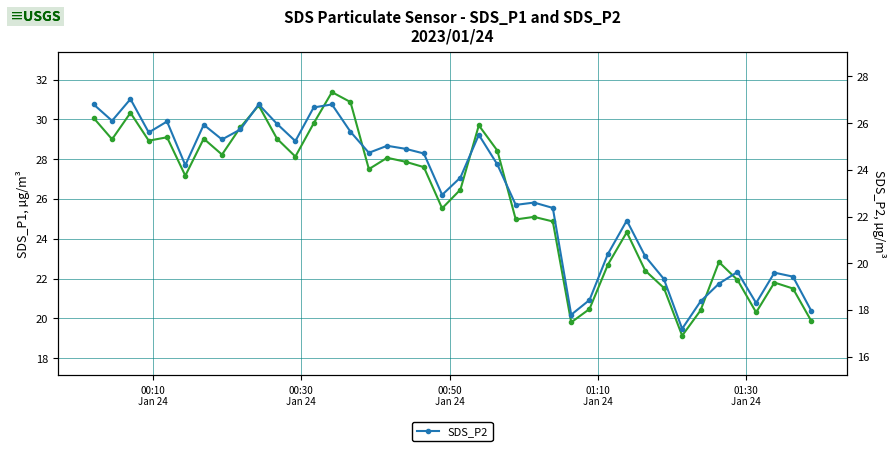

True or false: SDS_P2 and SDS_P1 intersect in this chart.

False